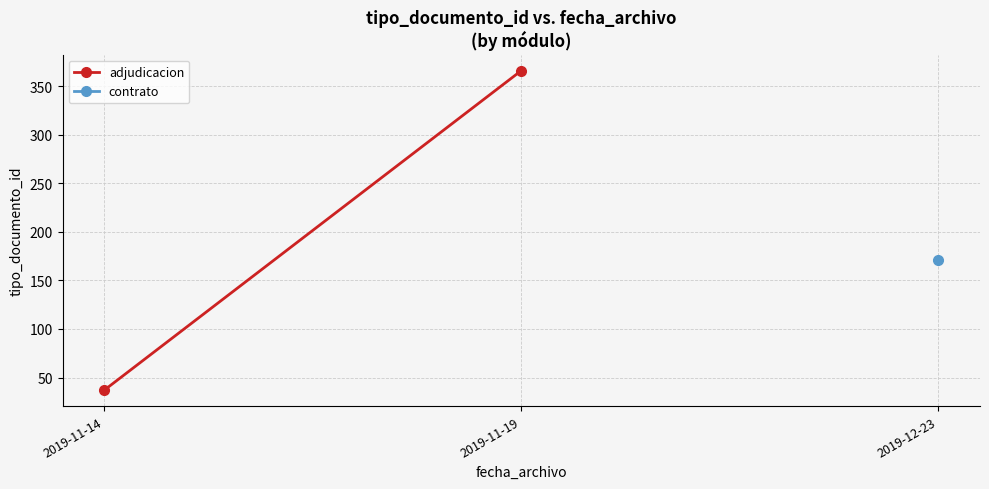

Which series has the widest spread of values?

adjudicacion